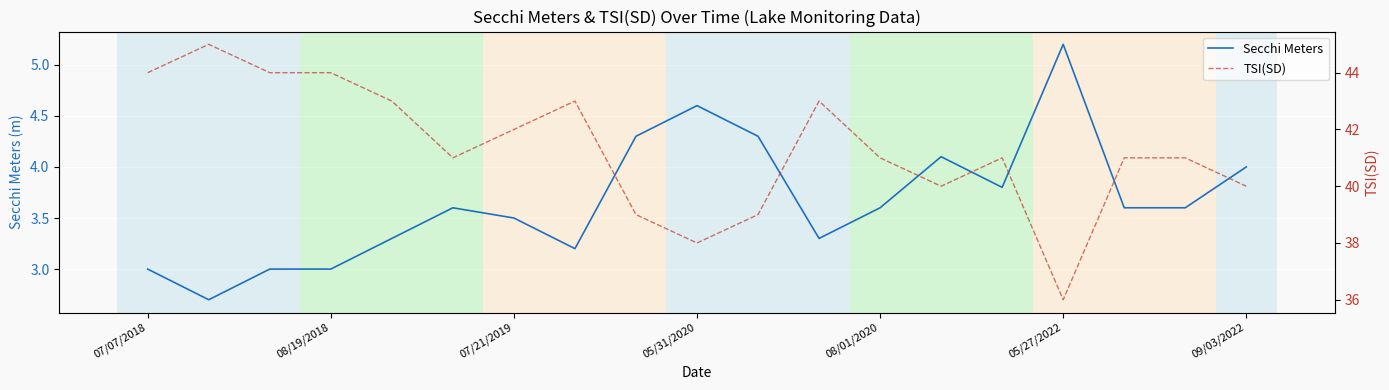

The value of Secchi Meters at 07/21/2019 is 3.5. True or false?

True